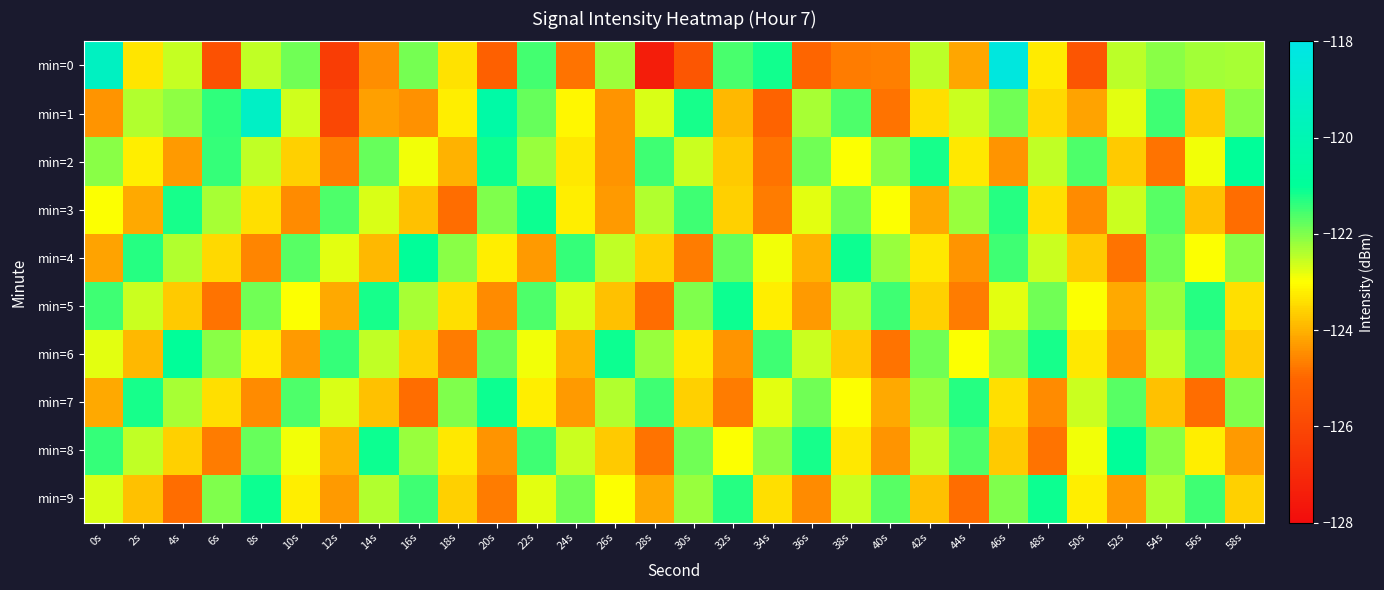

Rank the series by their maximum value, from lowest to highest.

min=3, min=5, min=7, min=9, min=2, min=4, min=6, min=8, min=1, min=0